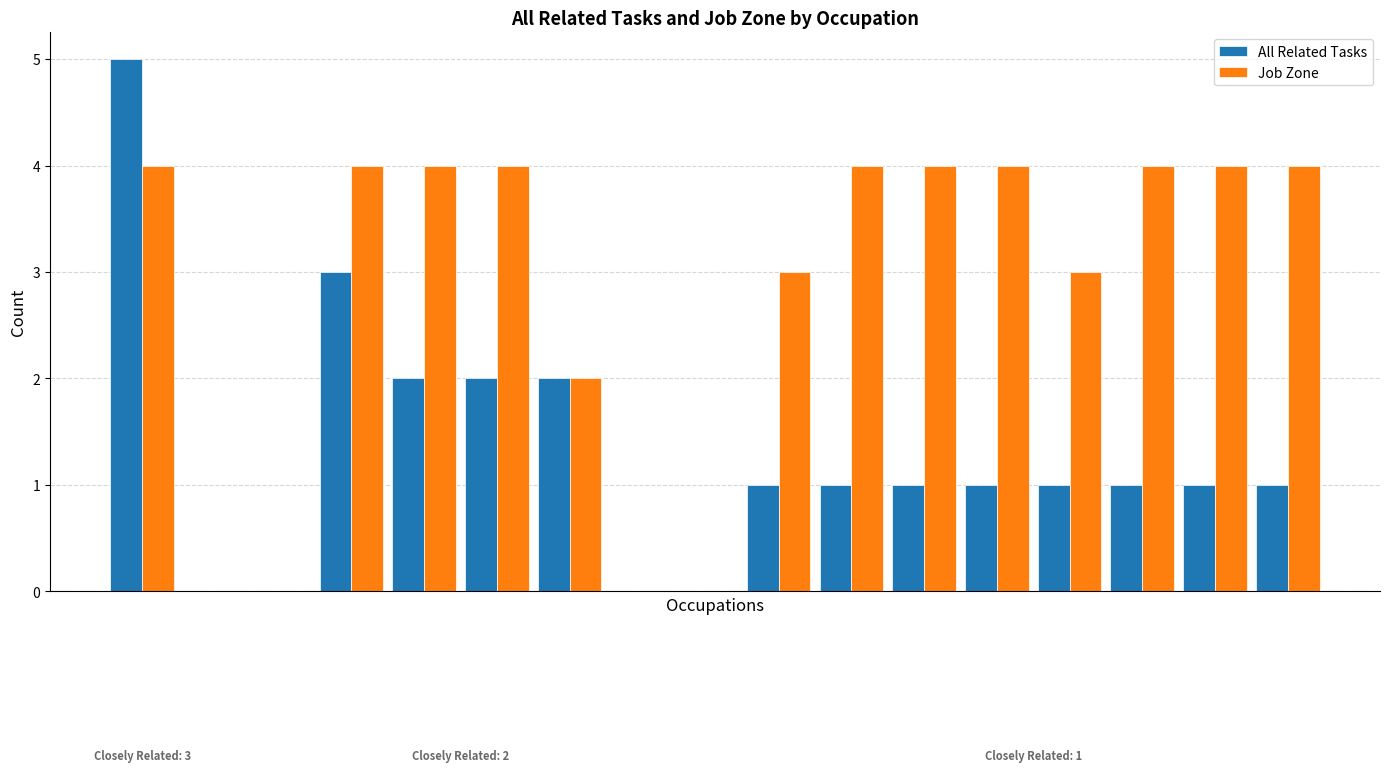

Reading left to right, extract all data points from this chart.

All Related Tasks: Marketing Managers=5	Advertising and Promotions Managers=3	General and Operations Managers=2	Advertising Sales Agents=2	First-Line Supervisors of Retail Sales=2	Solar Sales Representatives=1	First-Line Supervisors of Non-Retail Sales=1	Insurance Sales Agents=1	Public Relations Managers=1	Funeral Home Managers=1	Fitness and Wellness Coordinators=1	Farmers, Ranchers, and Other Agricultural=1	Legislators=1
Job Zone: Marketing Managers=4	Advertising and Promotions Managers=4	General and Operations Managers=4	Advertising Sales Agents=4	First-Line Supervisors of Retail Sales=2	Solar Sales Representatives=3	First-Line Supervisors of Non-Retail Sales=4	Insurance Sales Agents=4	Public Relations Managers=4	Funeral Home Managers=3	Fitness and Wellness Coordinators=4	Farmers, Ranchers, and Other Agricultural=4	Legislators=4